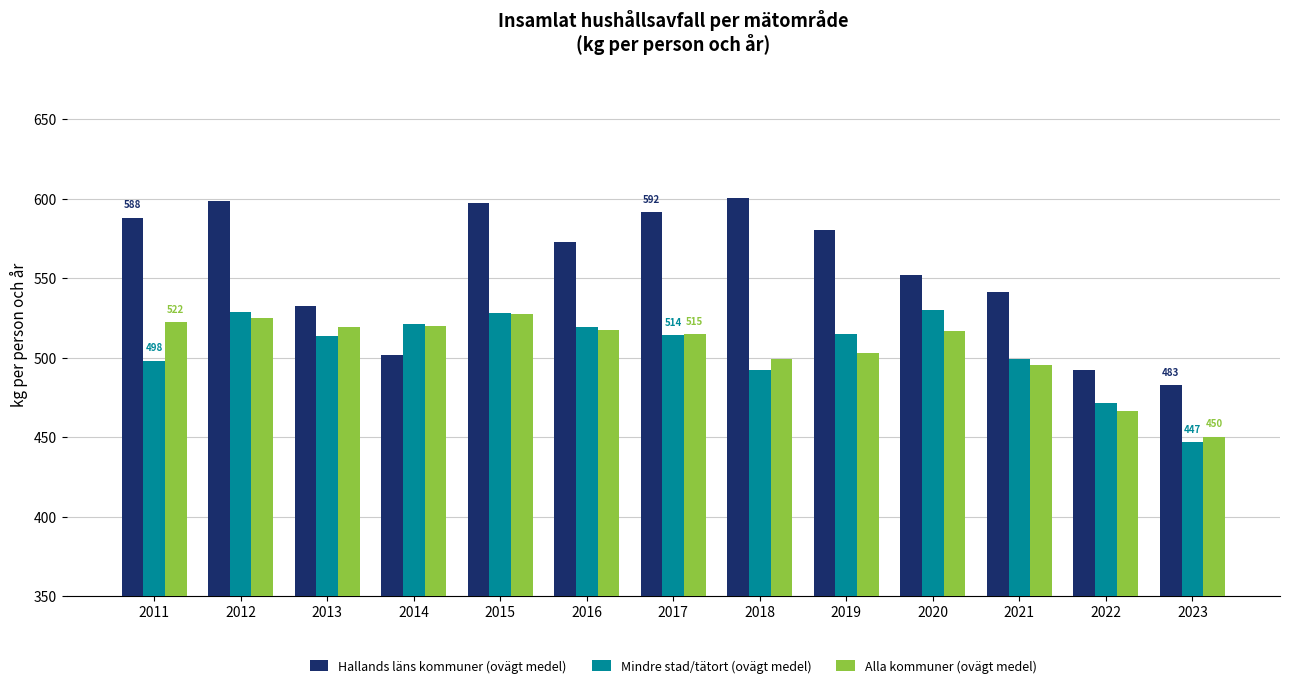

At 2012, list the series in order from largest to smallest.

Hallands läns kommuner (ovägt medel), Mindre stad/tätort (ovägt medel), Alla kommuner (ovägt medel)